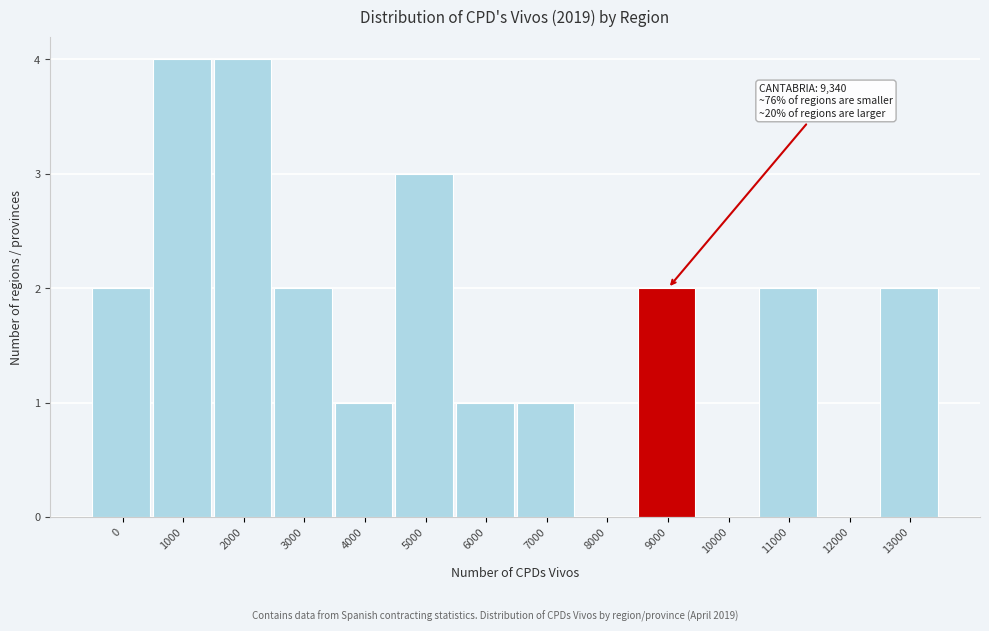

Reading left to right, extract all data points from this chart.

0=2	1000=4	2000=4	3000=2	4000=1	5000=3	6000=1	7000=1	8000=0	9000=2	10000=0	11000=2	12000=0	13000=2